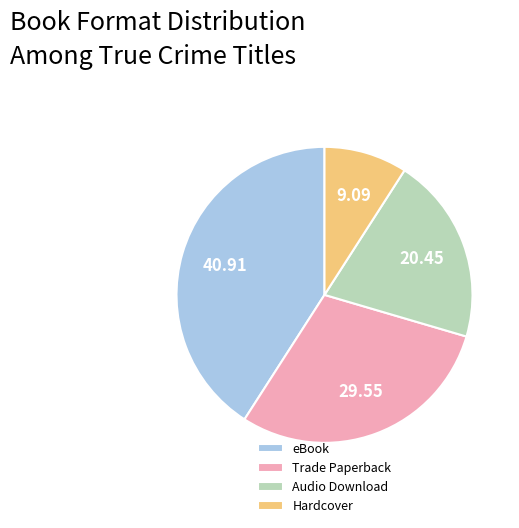

What is the ratio of the value at Audio Download to the value at Trade Paperback?

0.7